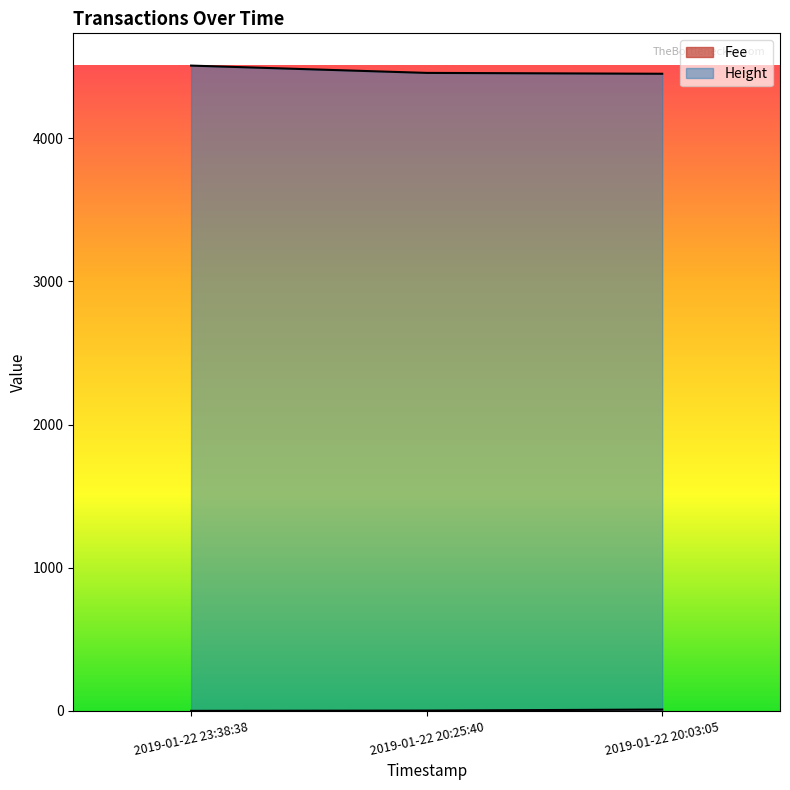

Count the number of data series in this chart.

2